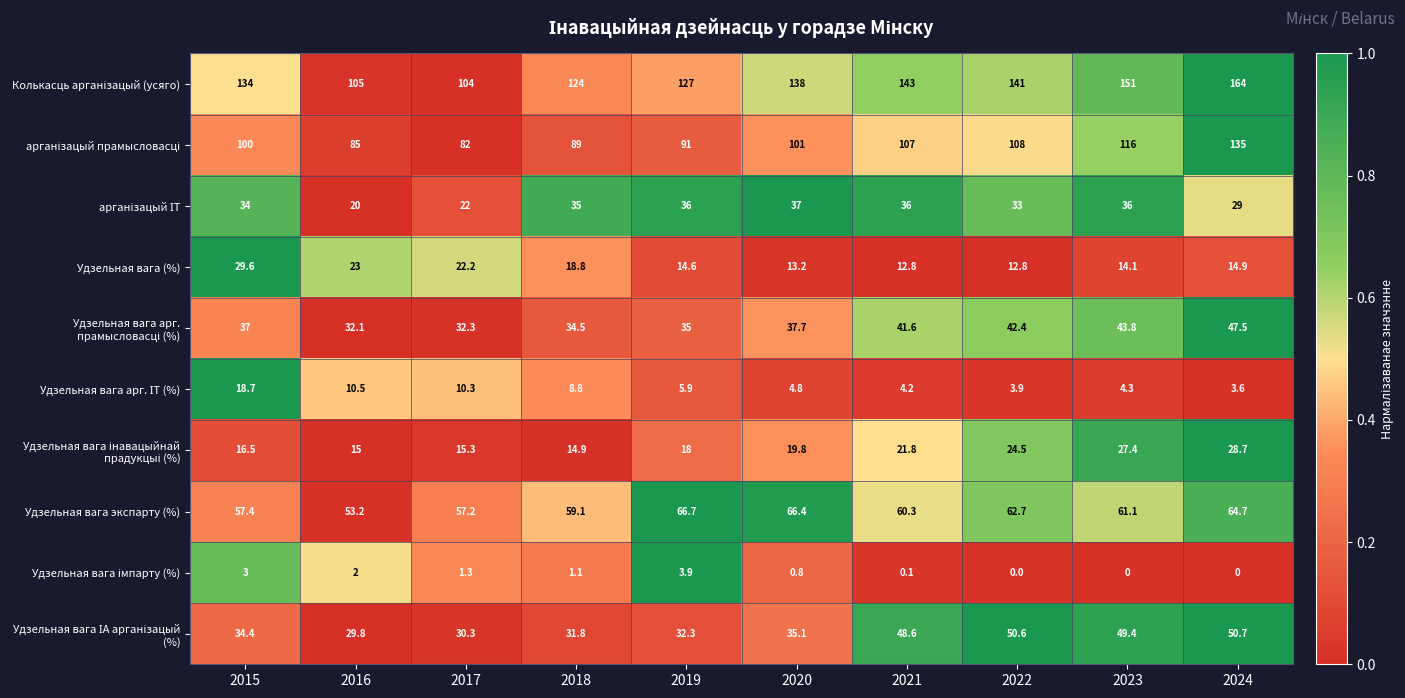

What is the difference between the highest and lowest values at 2020?

137.2